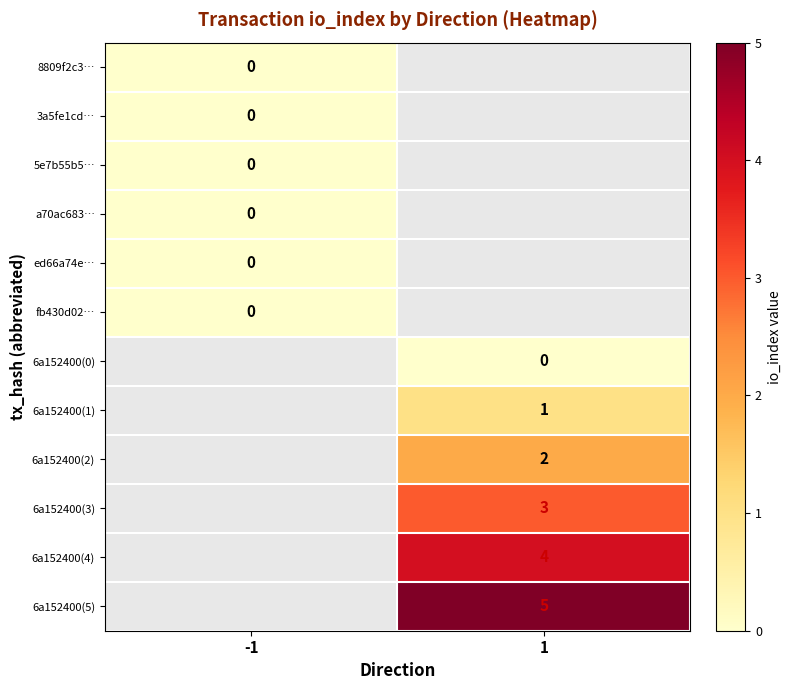

How many data points does each series have?

2